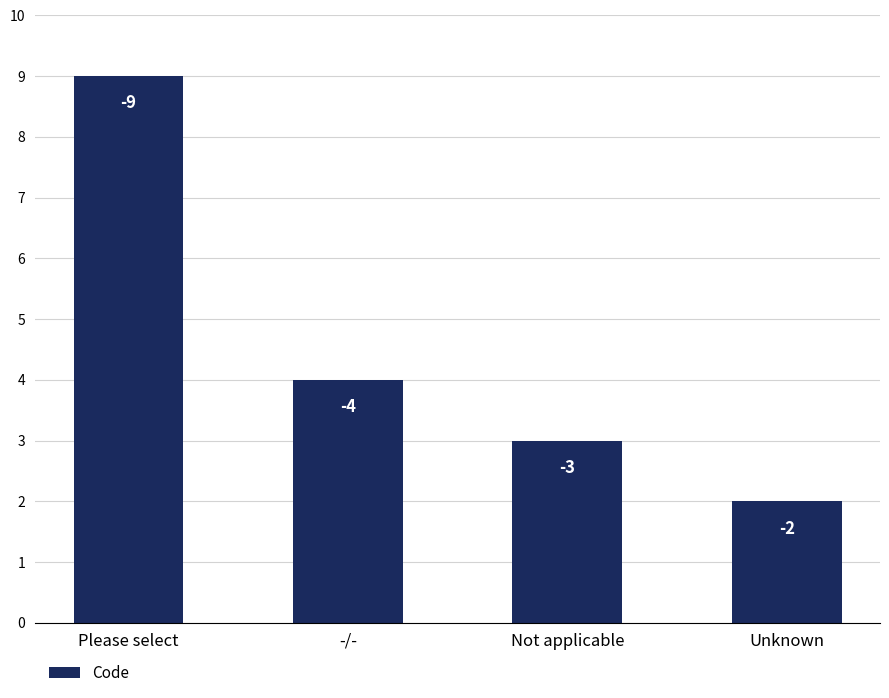

Rank the categories by value from lowest to highest.

Unknown, Not applicable, -/-, Please select